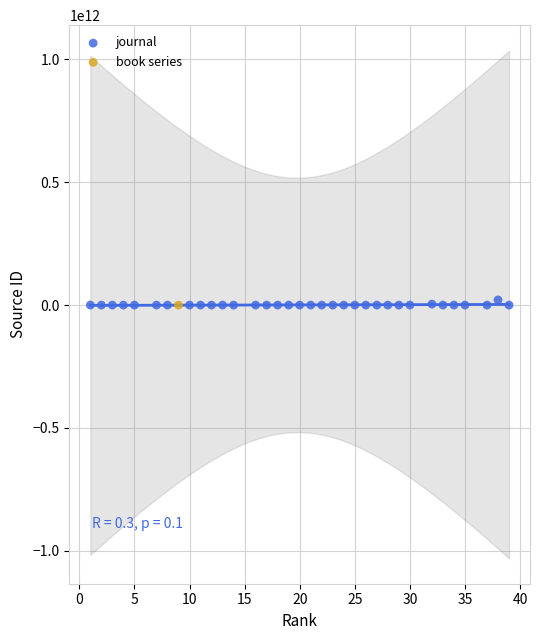

What are all the series names shown in the legend?

journal, book series